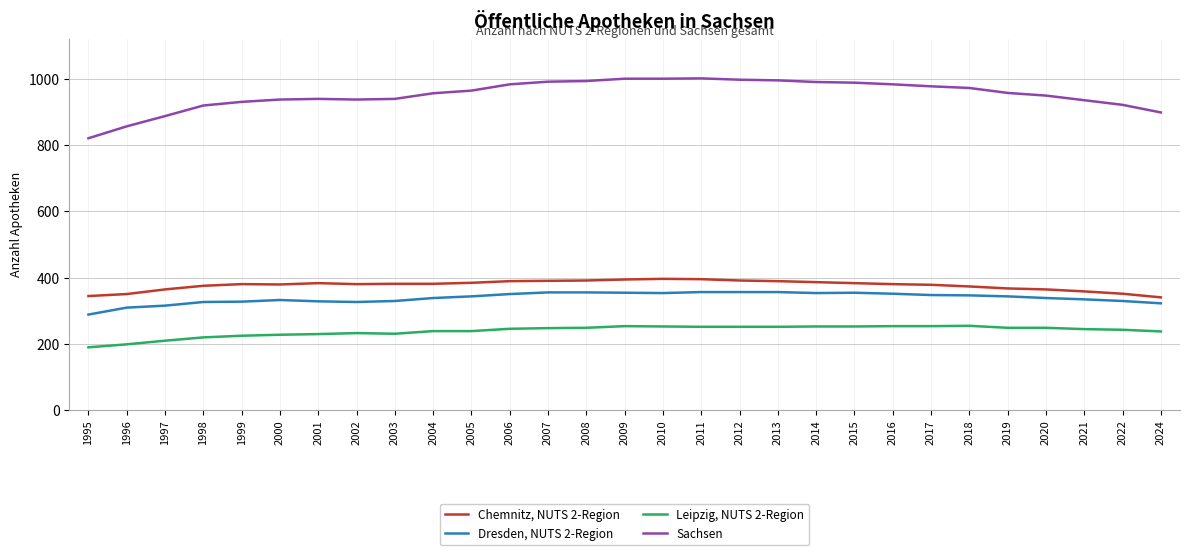

The value of Dresden, NUTS 2-Region at 2009 is 354. True or false?

True